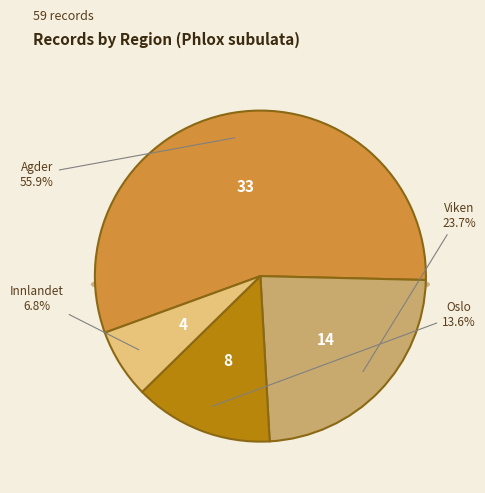

How much of the chart is everything except Agder?

44.1%